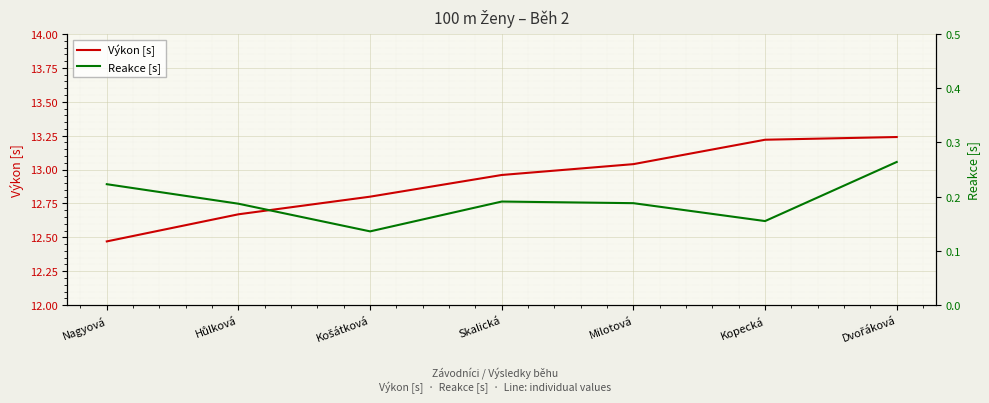

What position from the left is Skalická?

4